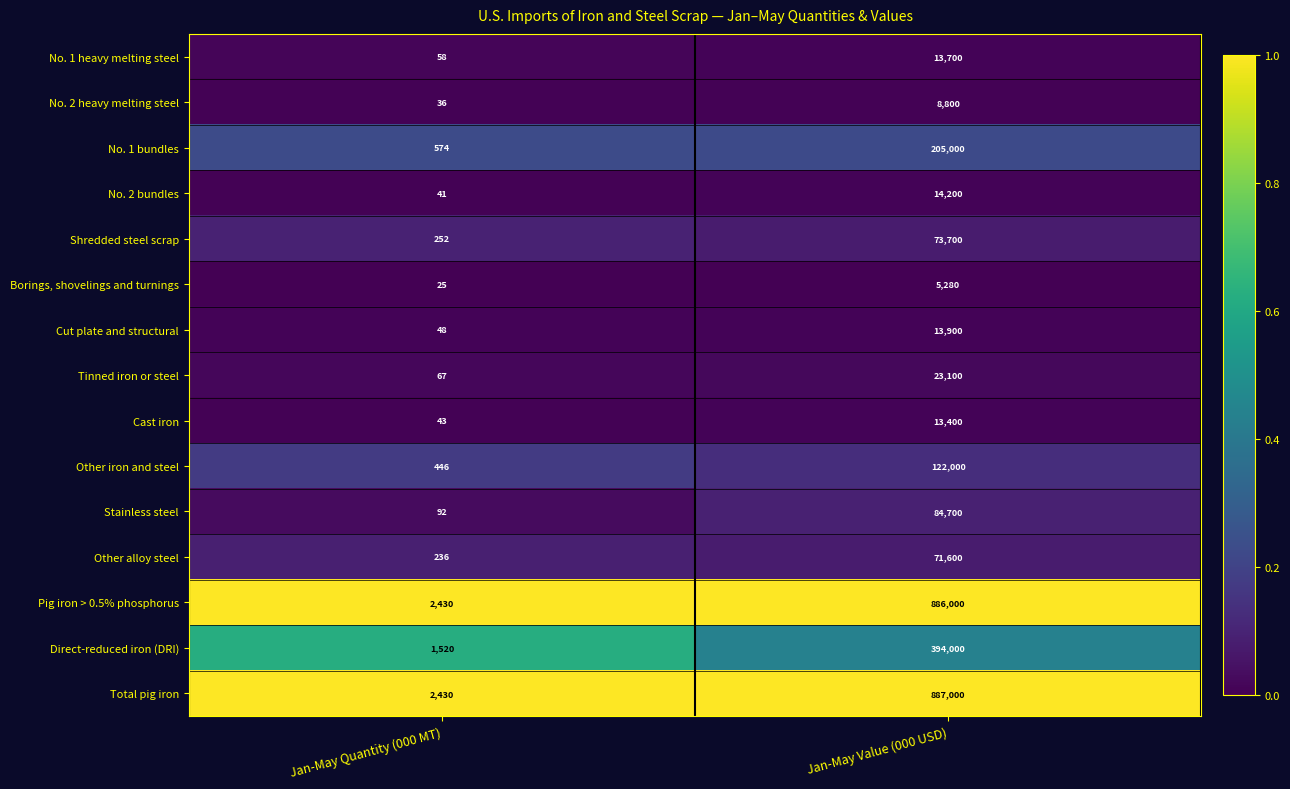

The Total pig iron series shows 2430 at Jan-May Quantity (000 MT). True or false?

True